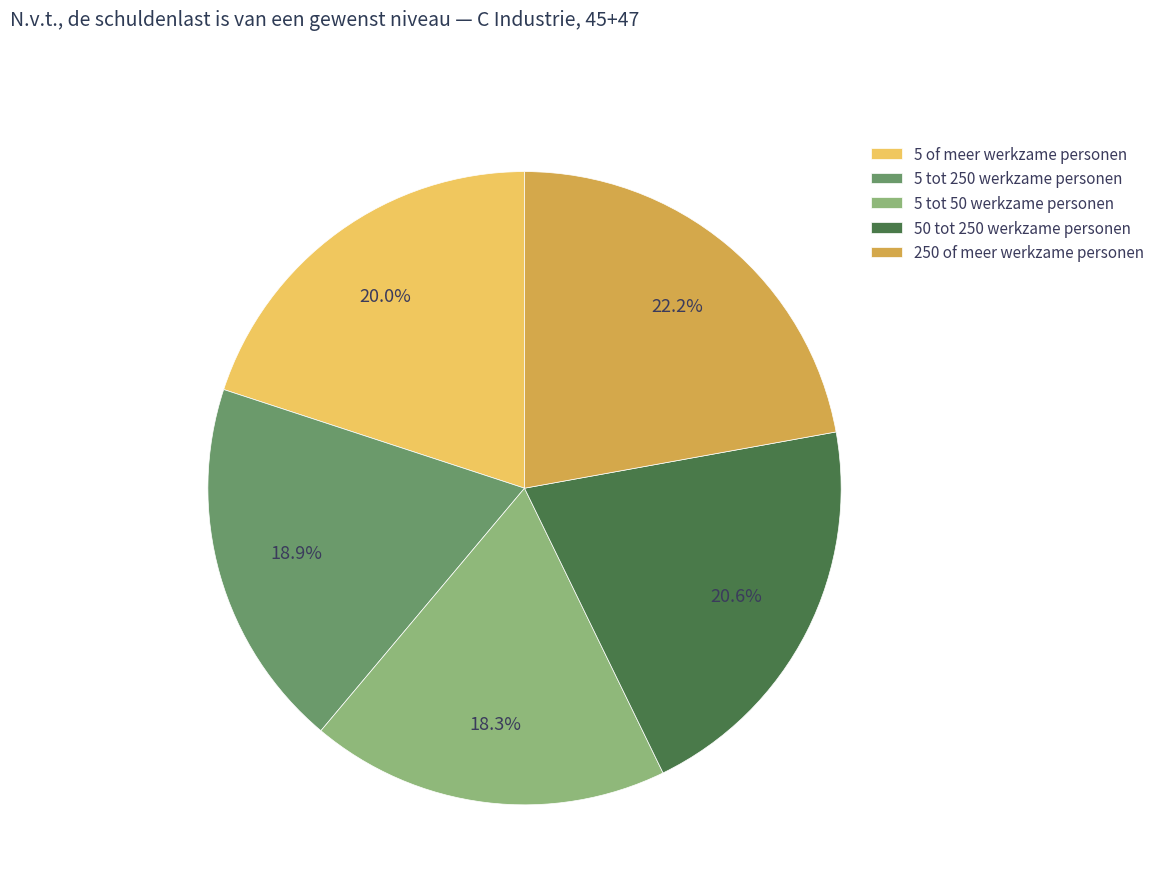

What is the smallest slice in the pie chart?

5 tot 50 werkzame personen